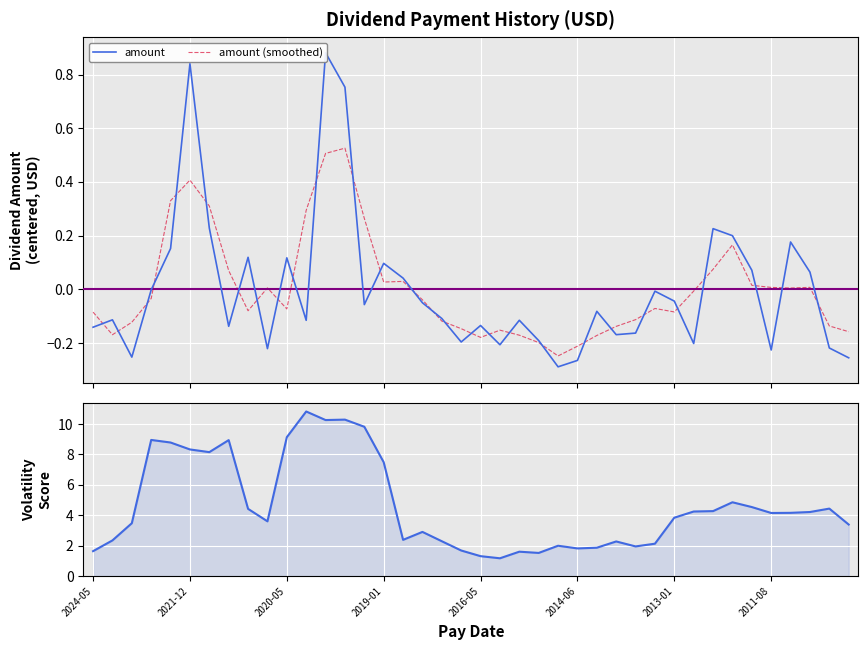

In amount (smoothed), how many points are lower than both neighbors (excluding endpoints)?

8